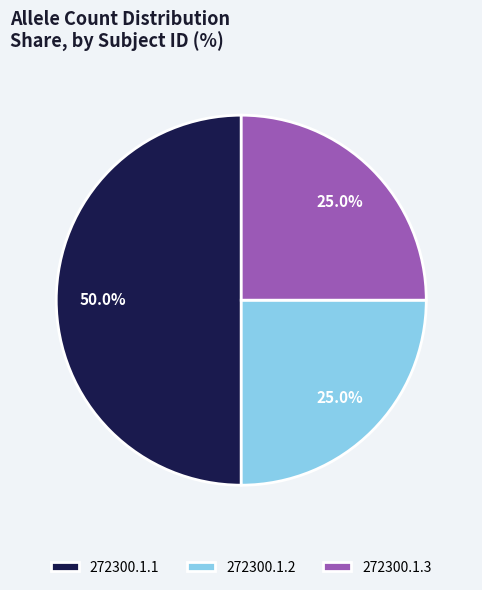

To the nearest percent, what is the difference between the largest and smallest slice percentages?

25%